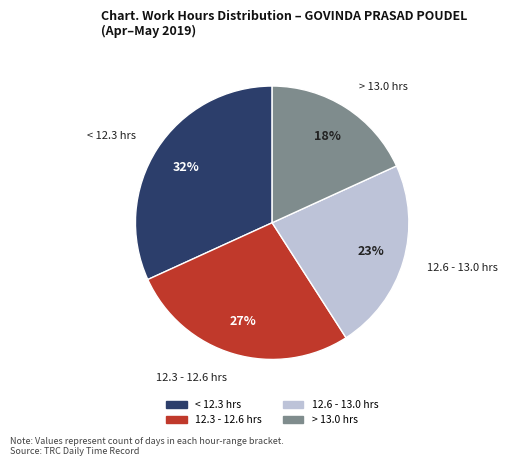

To the nearest percent, what is the difference between the largest and smallest slice percentages?

14%